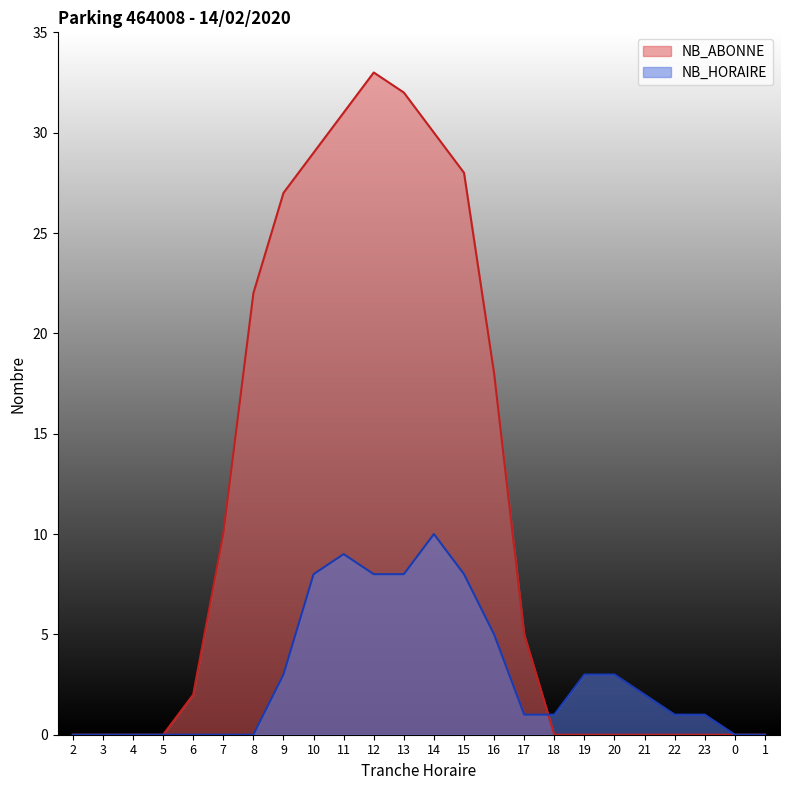

What is the sum of all NB_ABONNE values?

267